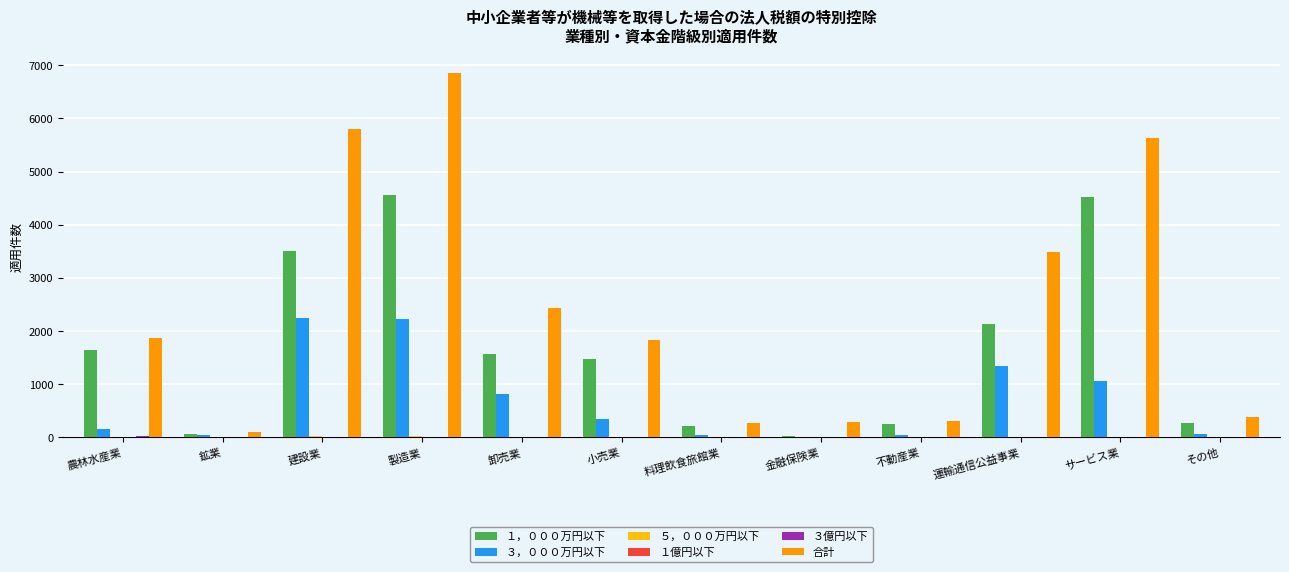

Between 建設業 and 金融保険業, which series saw the biggest shift?

合計